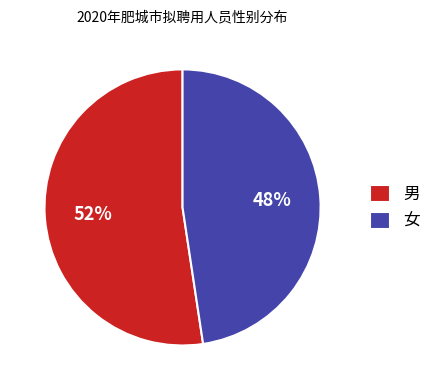

To the nearest percent, what is the average slice percentage?

50%